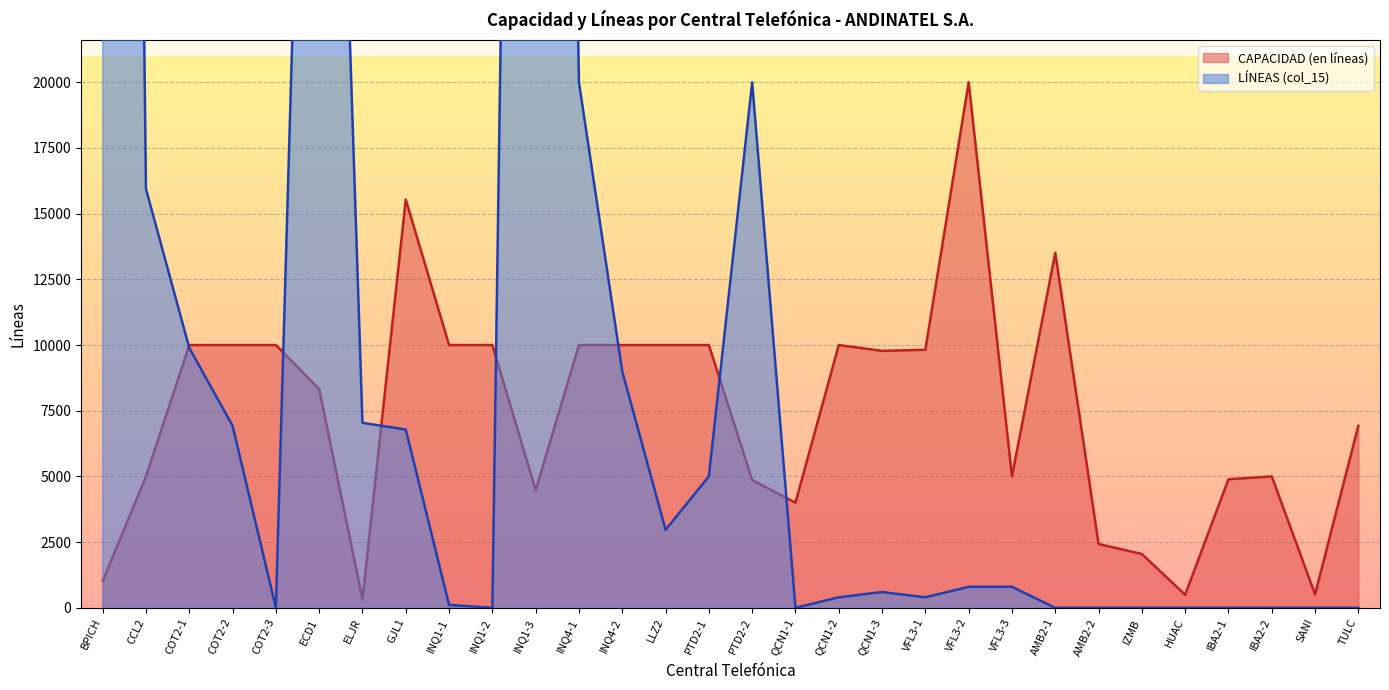

What is the label of the 7th point from the left?

ELJR